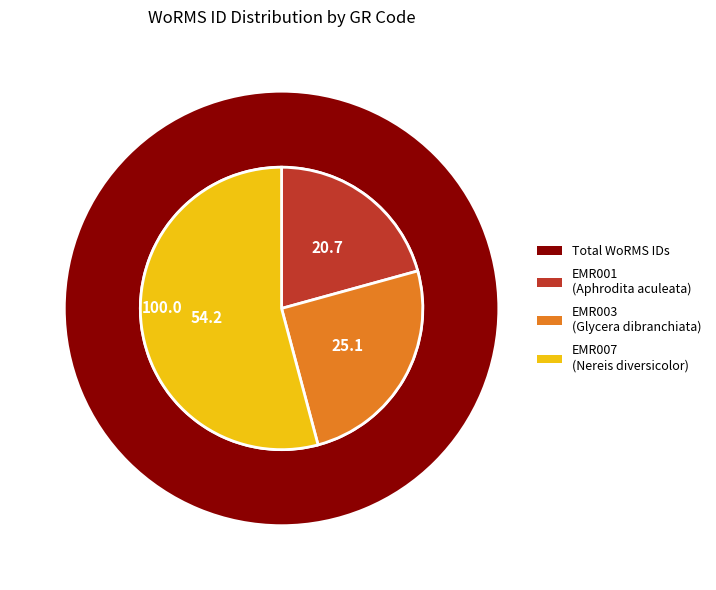

Is it true that EMR007 is 54% of the pie?

True